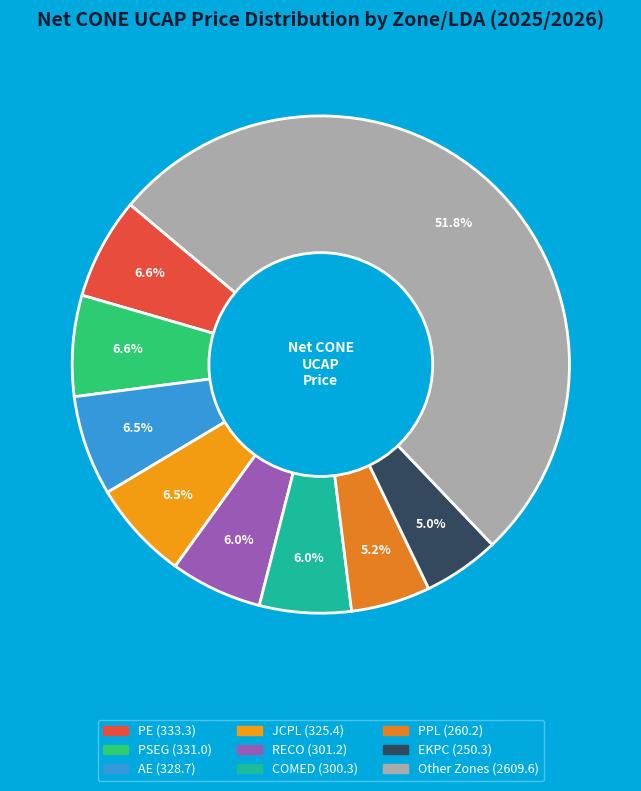

To the nearest percent, what is the average slice percentage?

11%